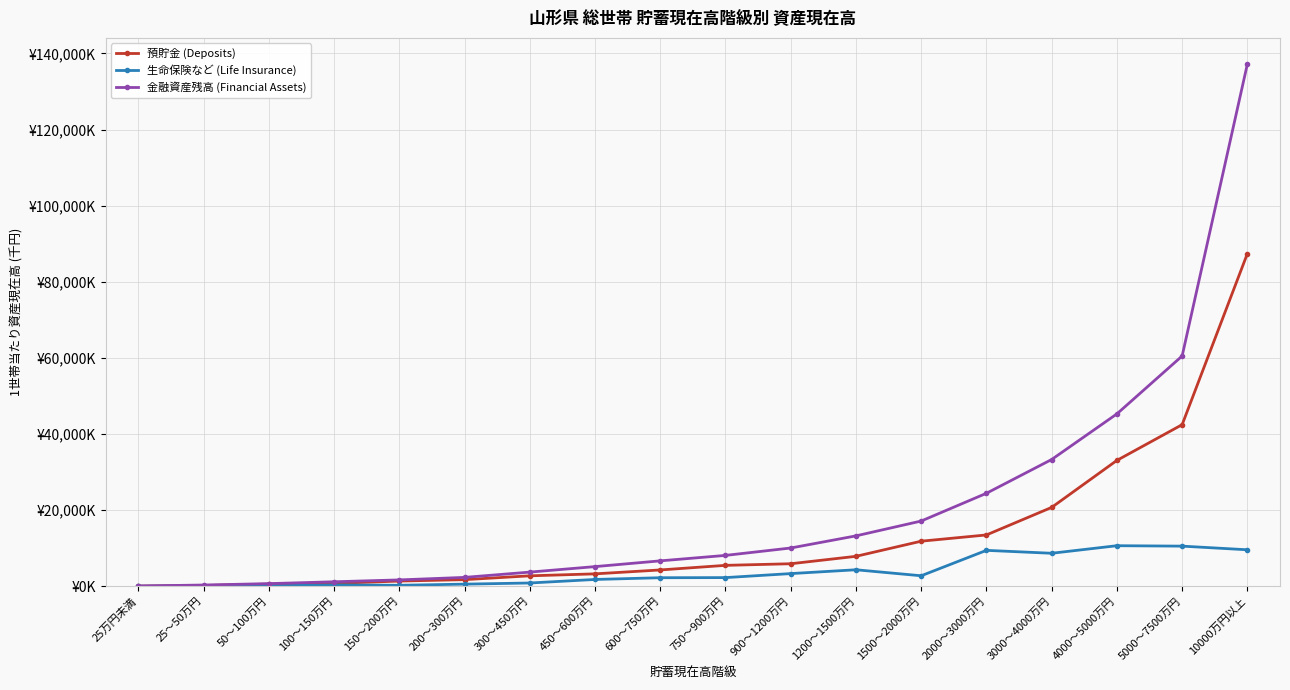

Which series has the widest spread of values?

金融資産残高 (Financial Assets)